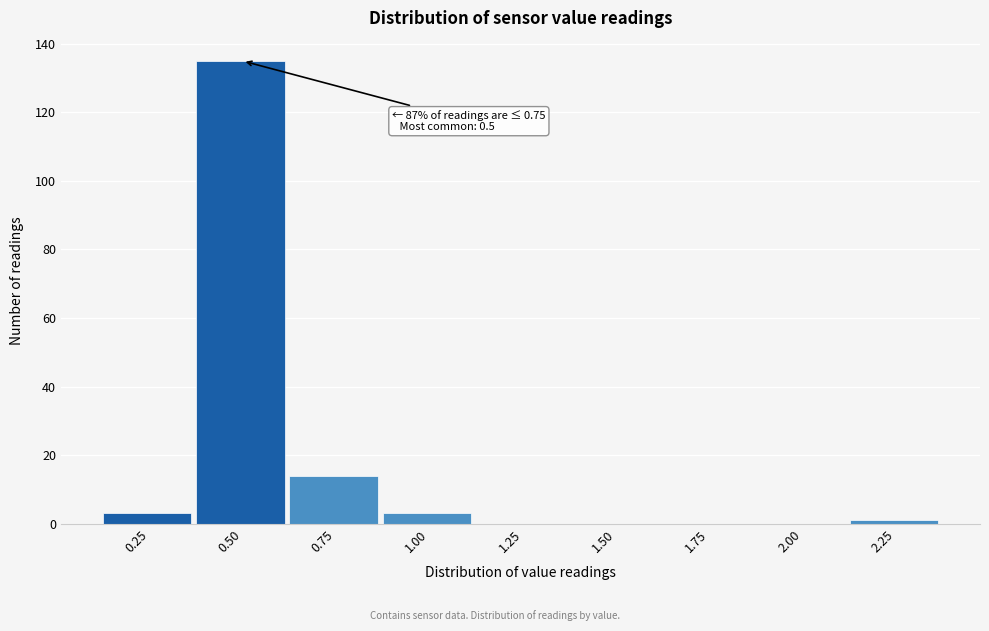

Reading right to left, list all the values displayed in this chart.

2.25=1	2.00=0	1.75=0	1.50=0	1.25=0	1.00=3	0.75=14	0.50=135	0.25=3